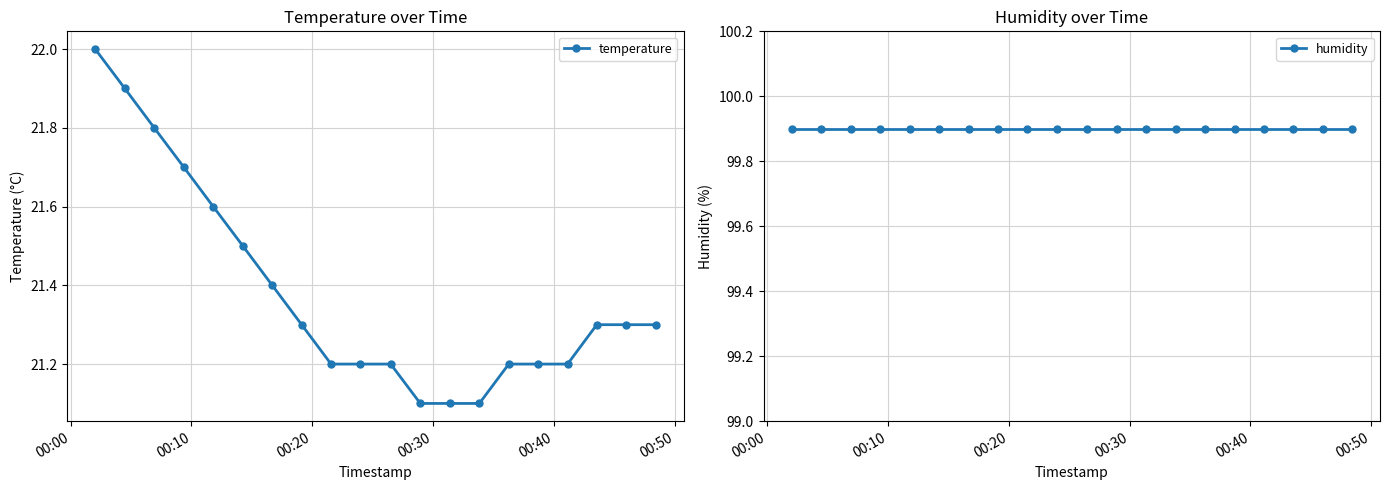

What is the maximum value for temperature?

22.0